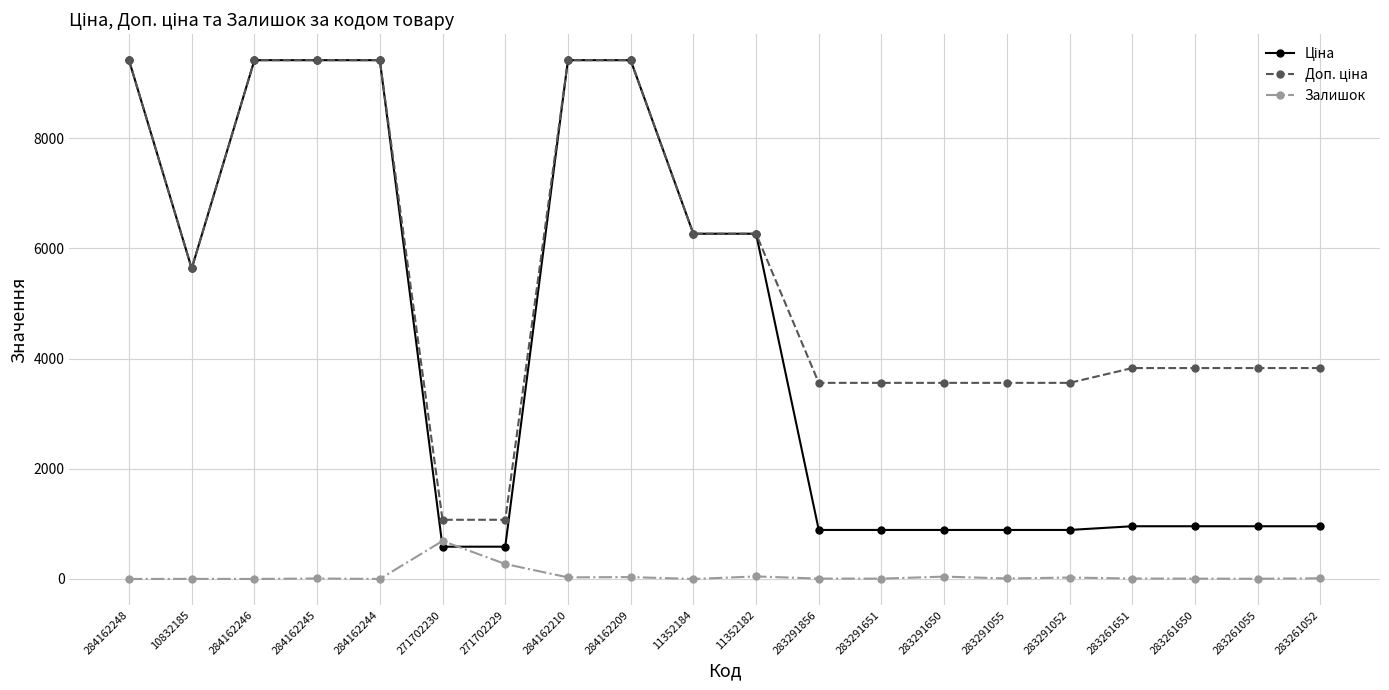

At how many categories does at least one series exceed 1317?

18